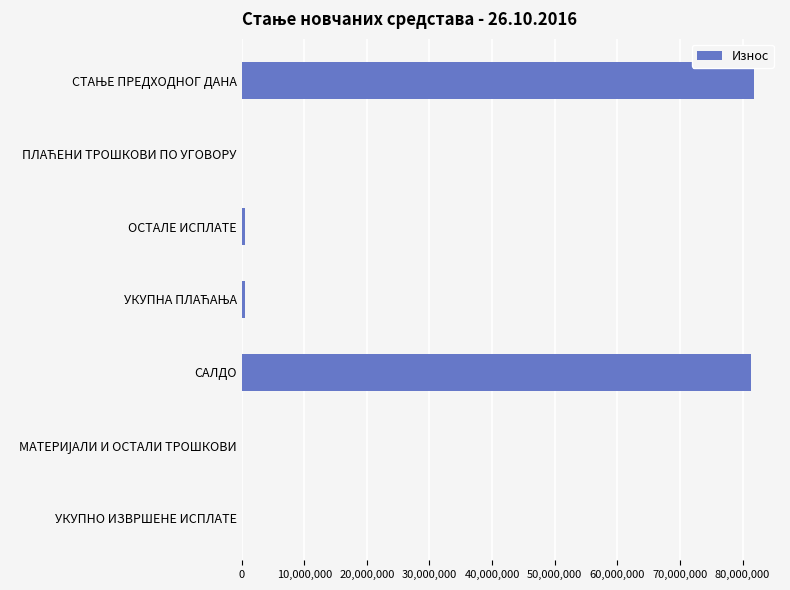

What is the sum of all values?

164554189.6